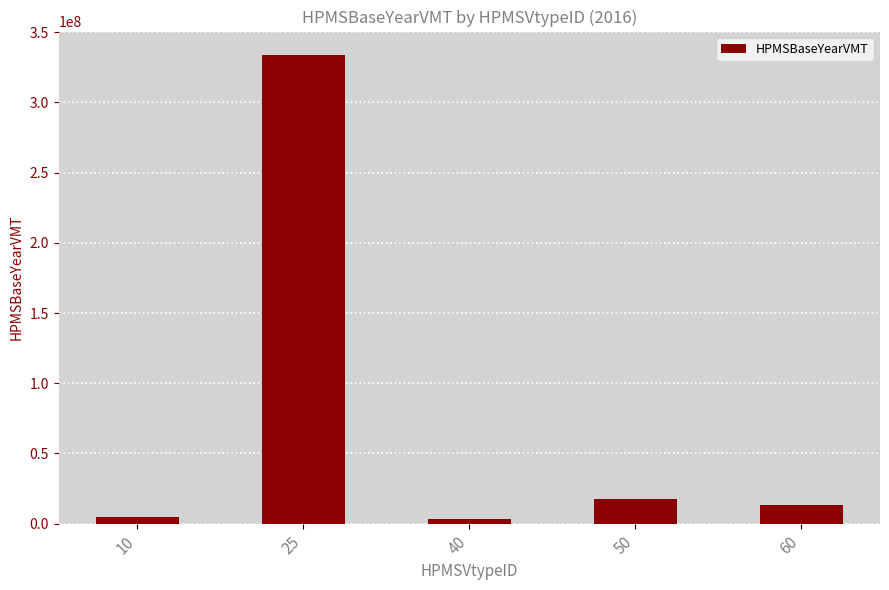

How many data points are less than 13150076?

2